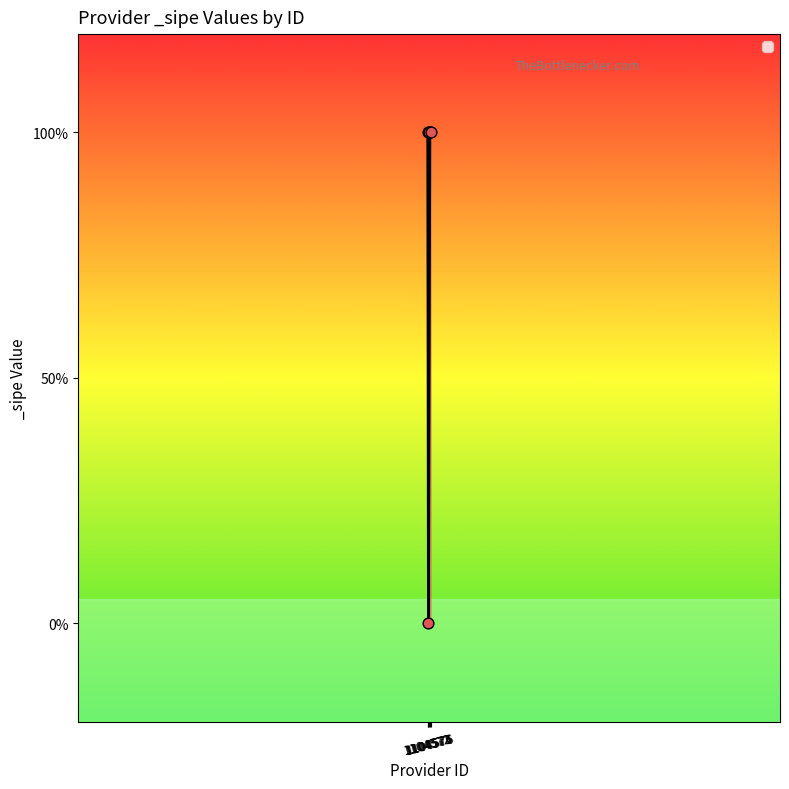

Between 1104573 and 1104572, which is larger?

1104572